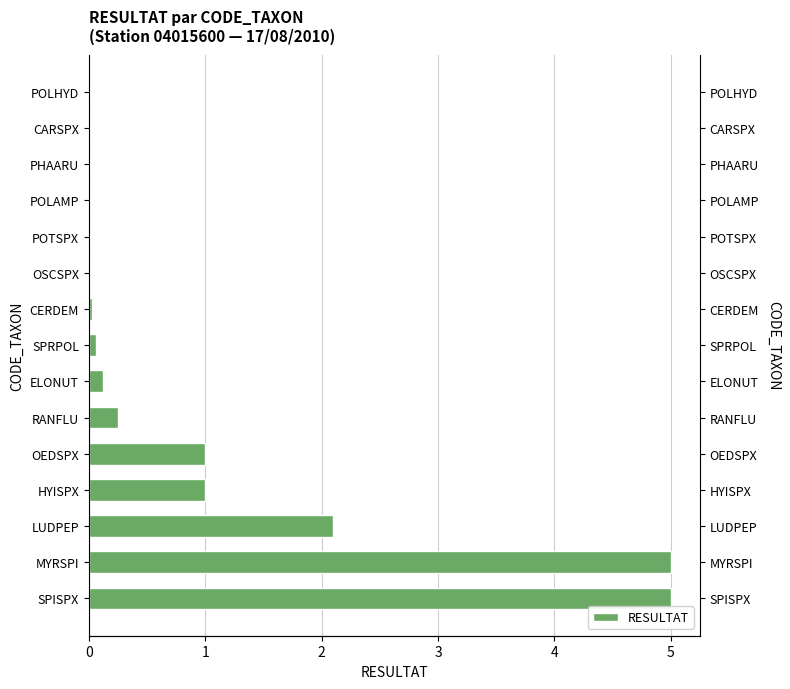

What is the sum of the values at OEDSPX and MYRSPI?

6.0